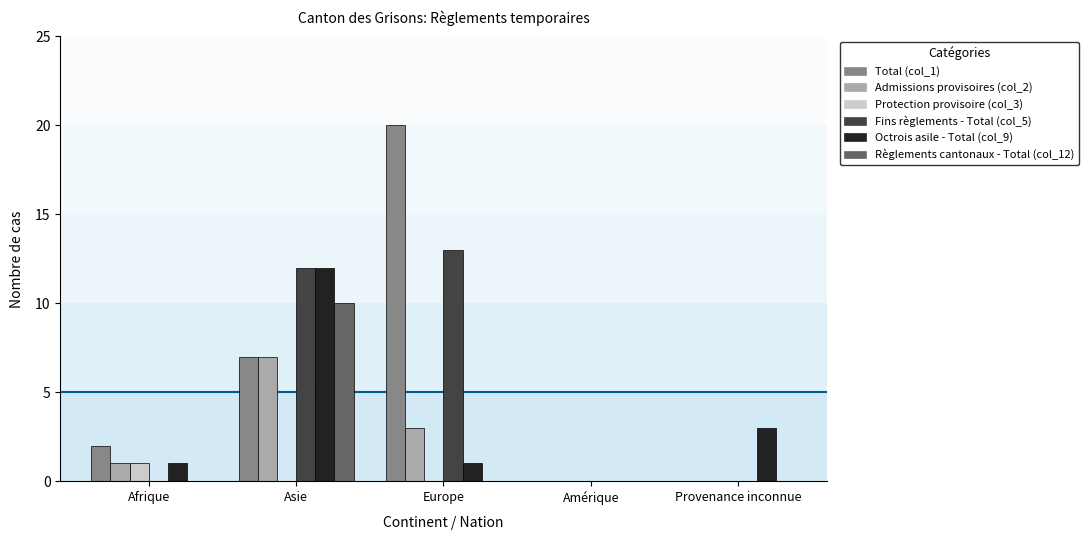

What is the greatest value displayed?

20